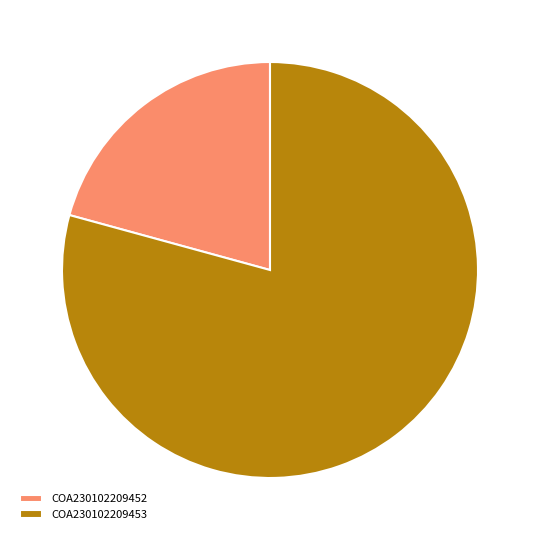

Combined, do COA230102209452 and COA230102209453 account for over 50%?

Yes